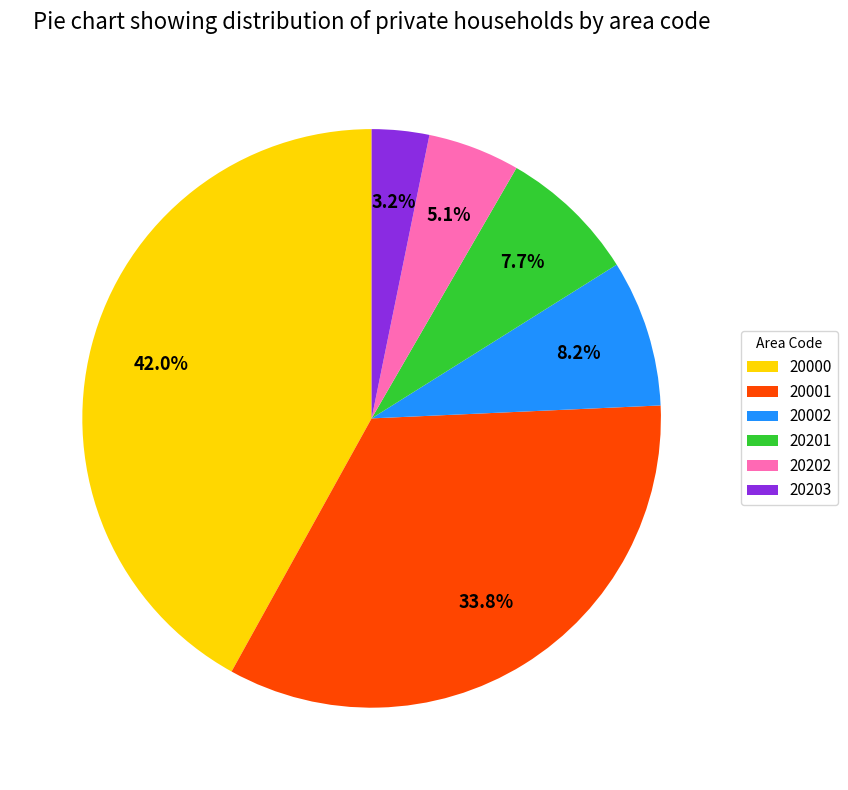

What portion of the pie excludes 20001?

66.2%